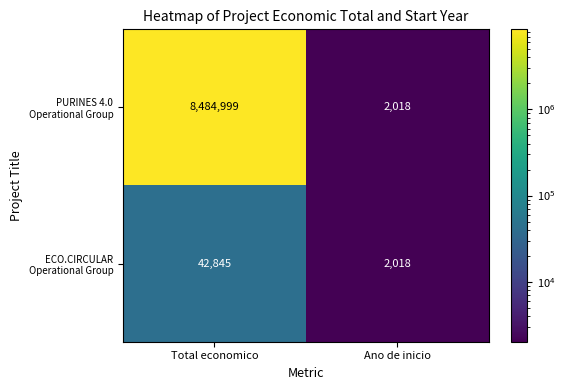

What is the maximum value shown in the chart?

8484999